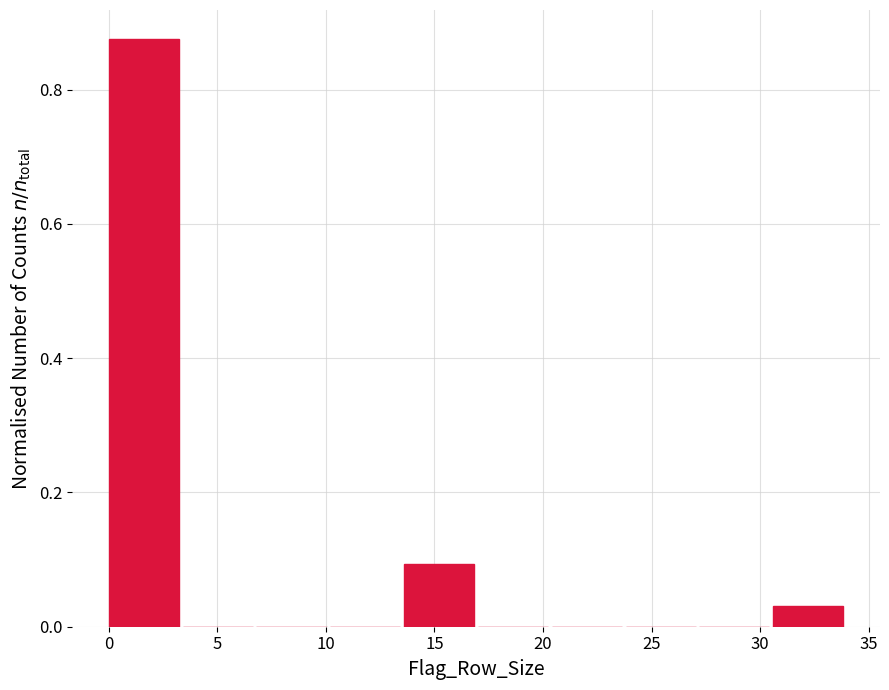

Reading left to right, list every bar in this chart as the range it spans on the x-axis followed by its height. Neither the bar edges nor the heights are printed on the chart, so give them approximately, as read against the axes.

0.0 to 3.4: 0.88
3.4 to 6.8: 0
6.8 to 10.2: 0
10.2 to 13.6: 0
13.6 to 17.0: 0.10
17.0 to 20.4: 0
20.4 to 23.8: 0
23.8 to 27.2: 0
27.2 to 30.6: 0
30.6 to 34.0: 0.04